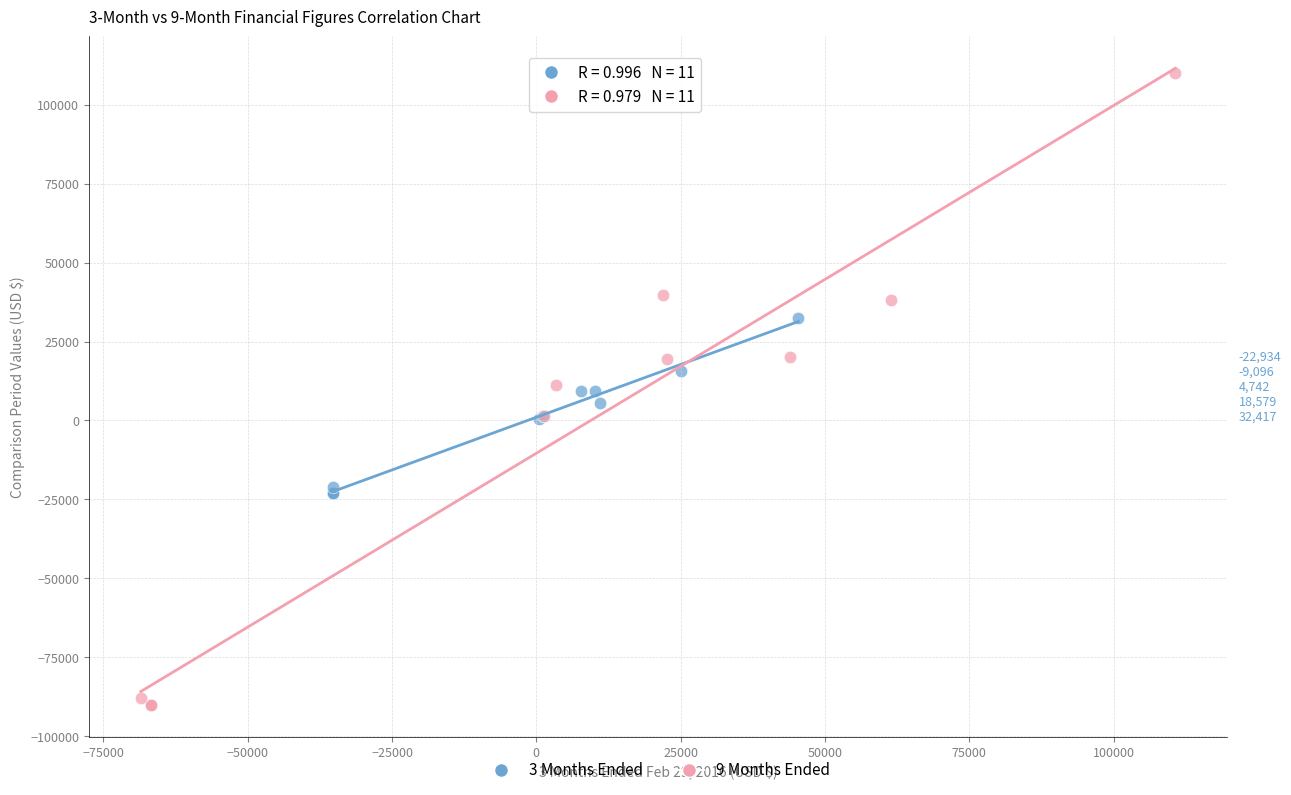

Which series has the largest Y range (max minus min)?

9 Months Ended